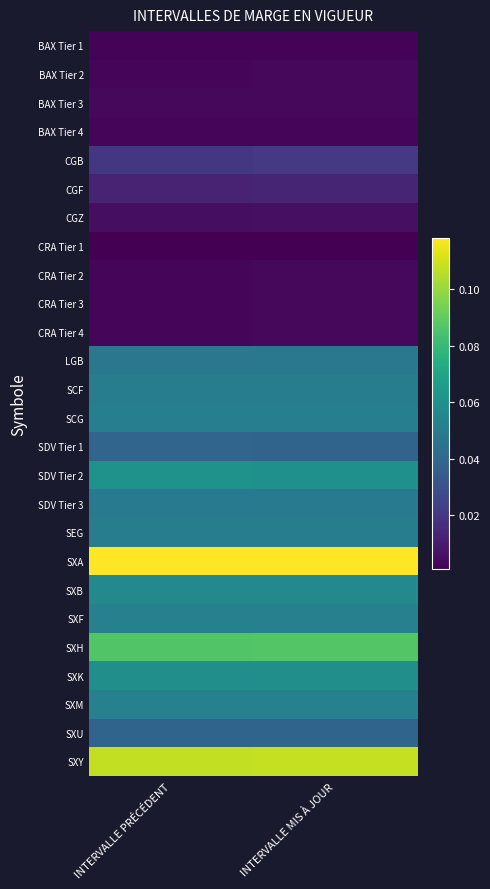

Rank the series by their maximum value, from lowest to highest.

CRA Tier 1, BAX Tier 1, BAX Tier 4, CRA Tier 2, CRA Tier 3, CRA Tier 4, BAX Tier 2, BAX Tier 3, CGZ, CGF, CGB, SXU, SDV Tier 1, LGB, SDV Tier 3, SEG, SCF, SCG, SXF, SXM, SXB, SXK, SDV Tier 2, SXH, SXY, SXA